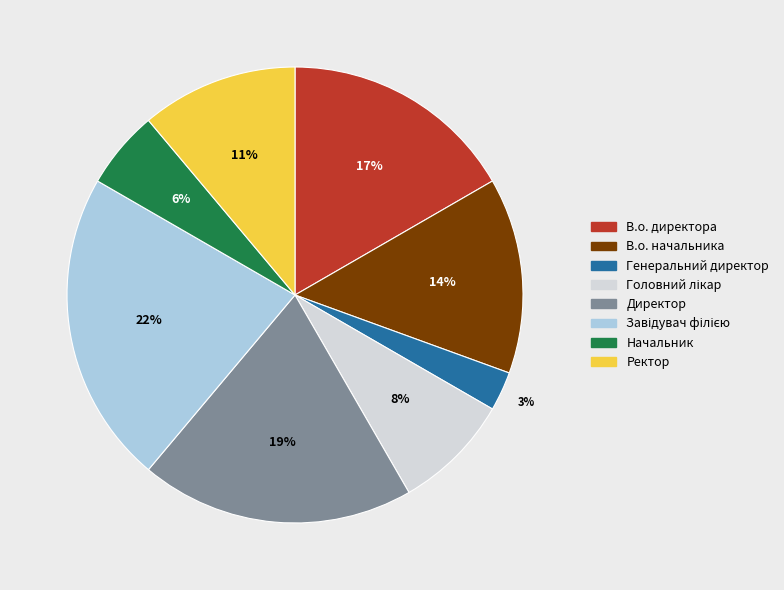

Count the number of slices in the pie.

8